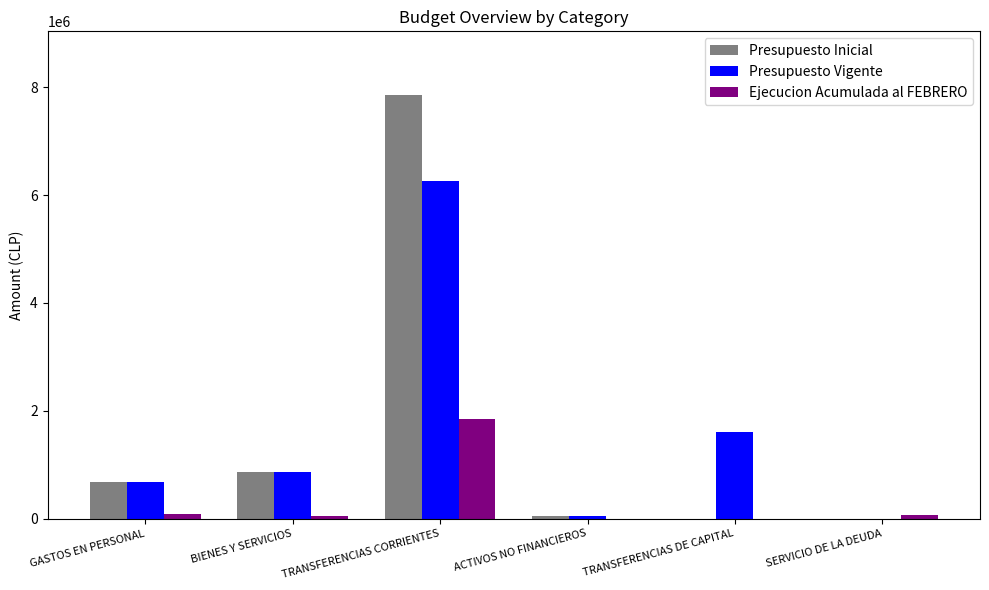

How many data points does each series have?

6